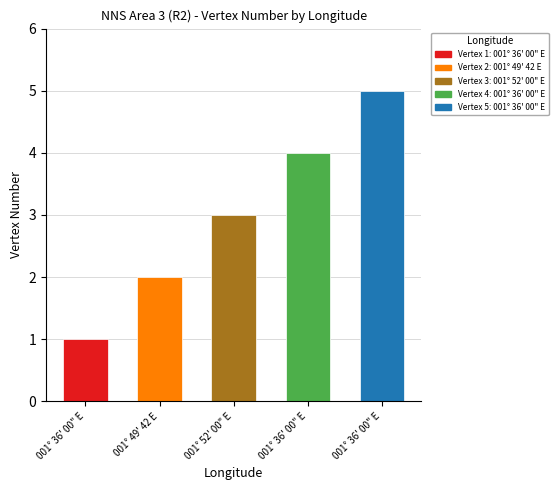

How many data points are less than 3?

2